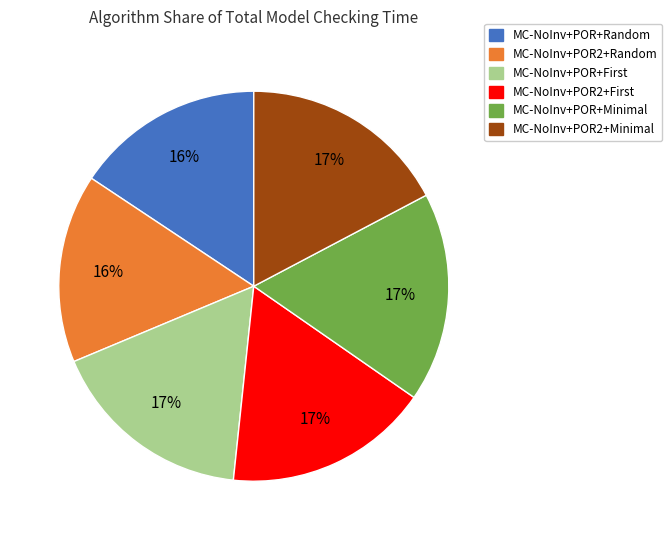

Does any single category account for the majority?

No